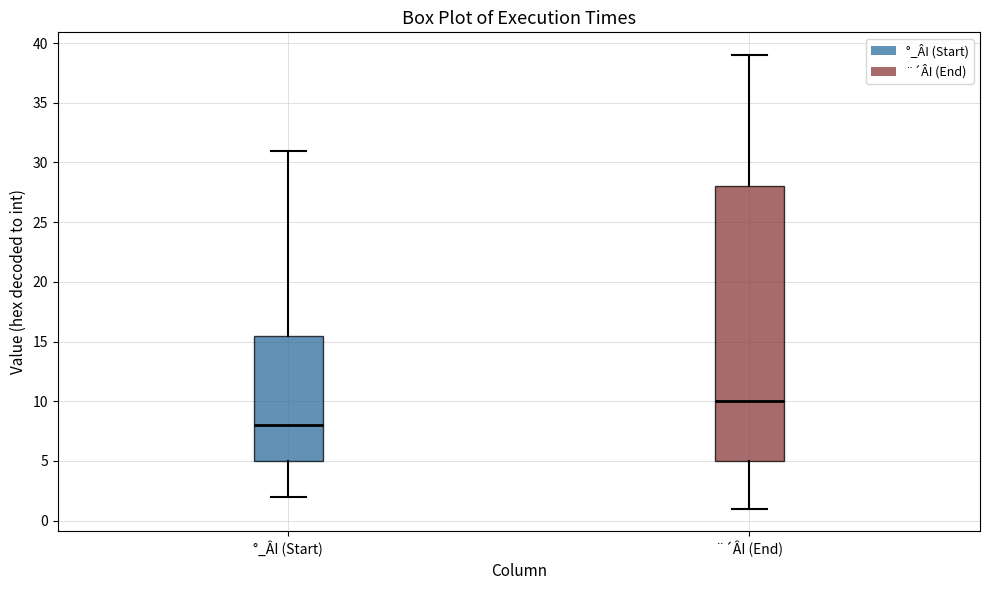

Comparing the boxes themselves (not the whiskers), which one is the tallest?

¨´ÂI (End)